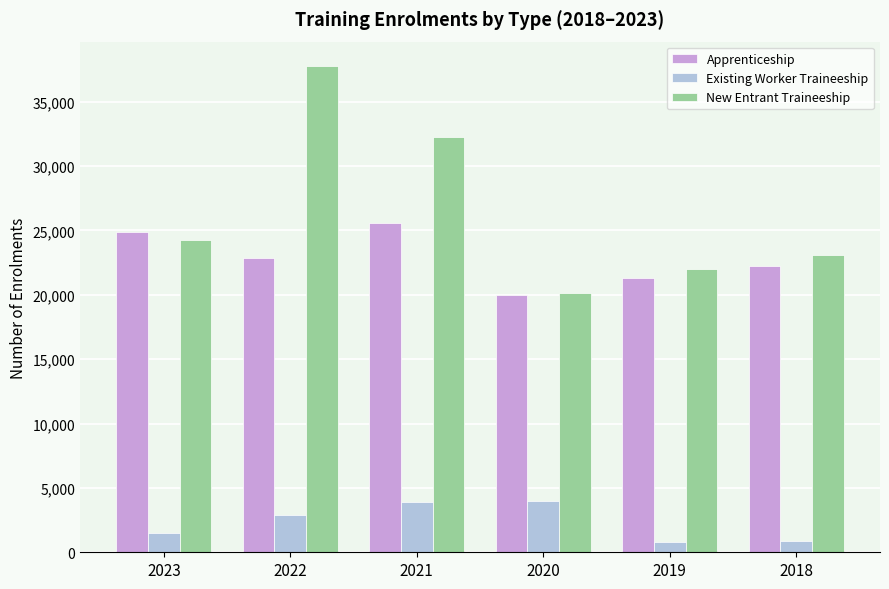

Is the value of Existing Worker Traineeship at 2021 greater than the value of Apprenticeship at 2021?

No